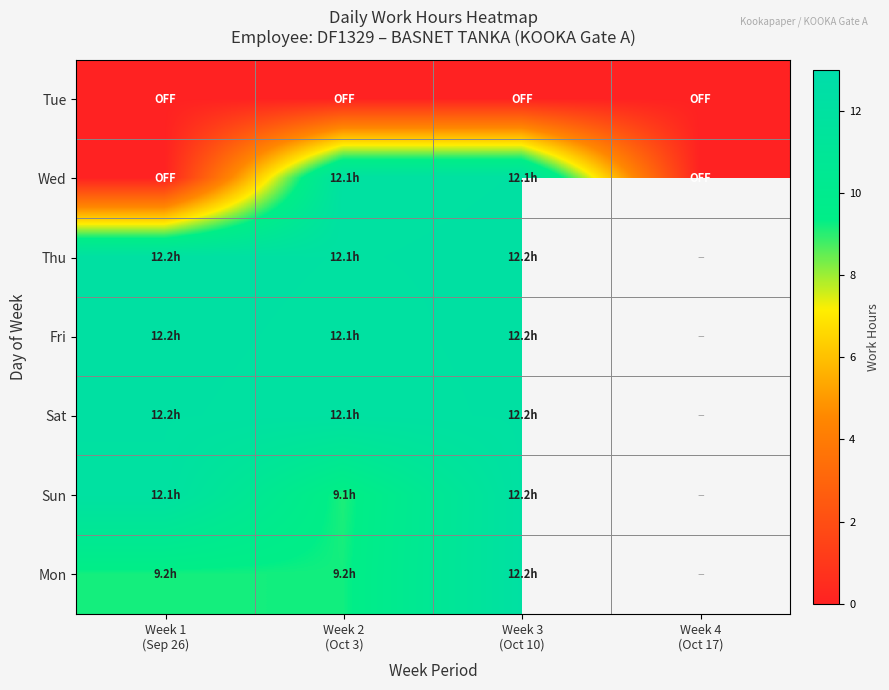

Between Week 2
(Oct 3) and Week 4
(Oct 17), which is larger?

Week 2
(Oct 3)